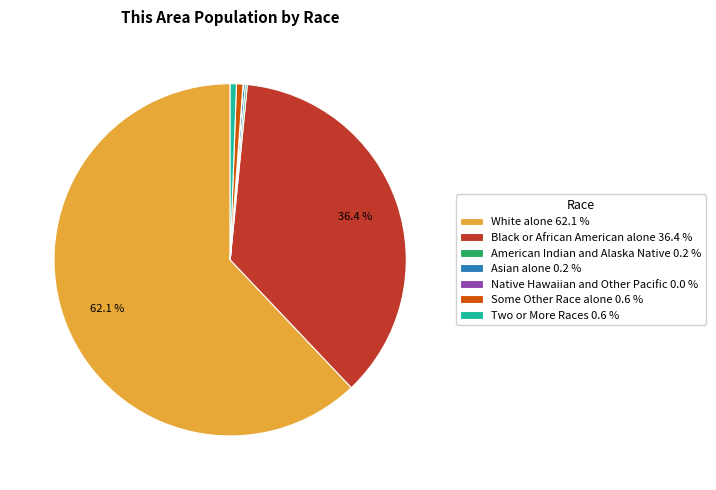

Is Black or African American alone 36.4 % the majority of the pie?

No